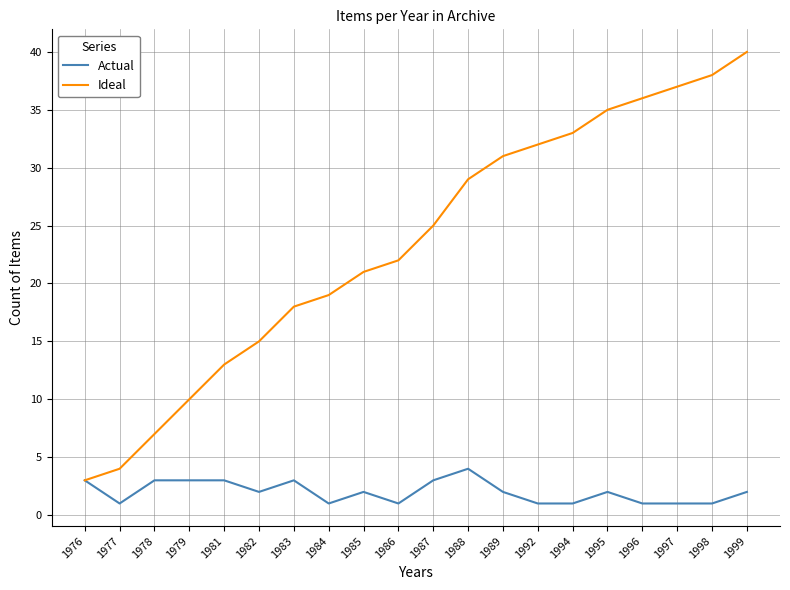

How many values in the Ideal series are below 25?

10